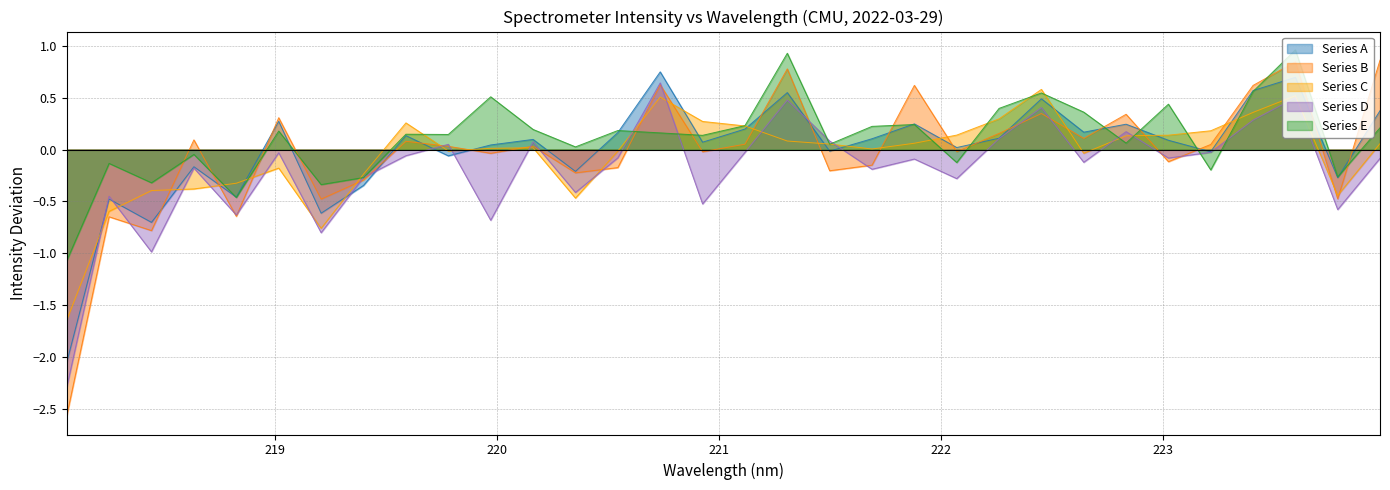

What is the minimum value shown in the chart?

-2.6